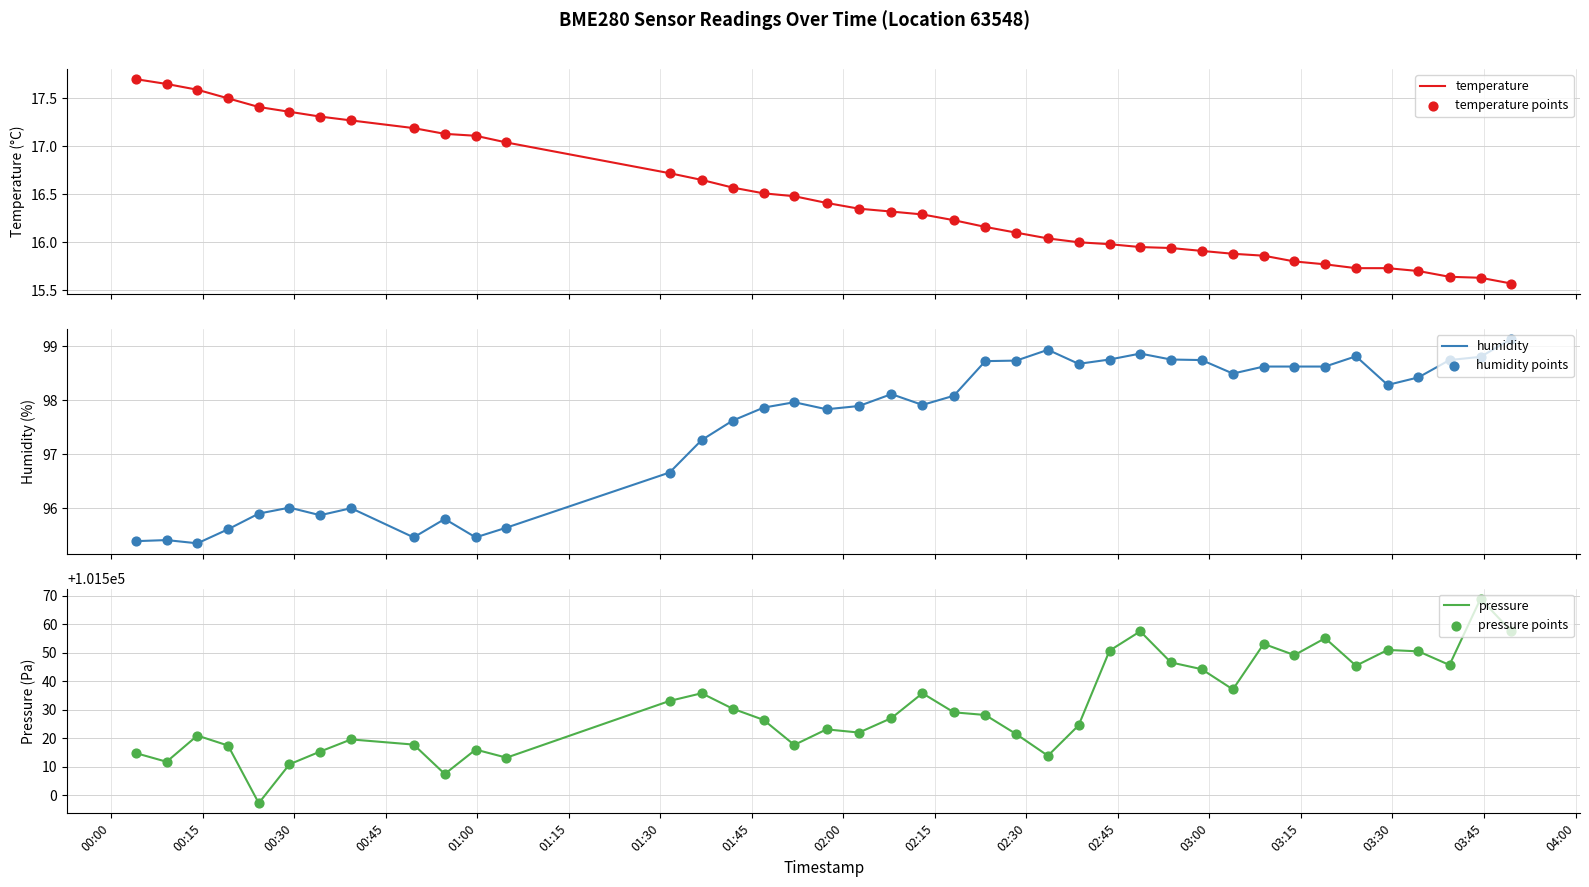

Which series contains the highest Y value?

pressure